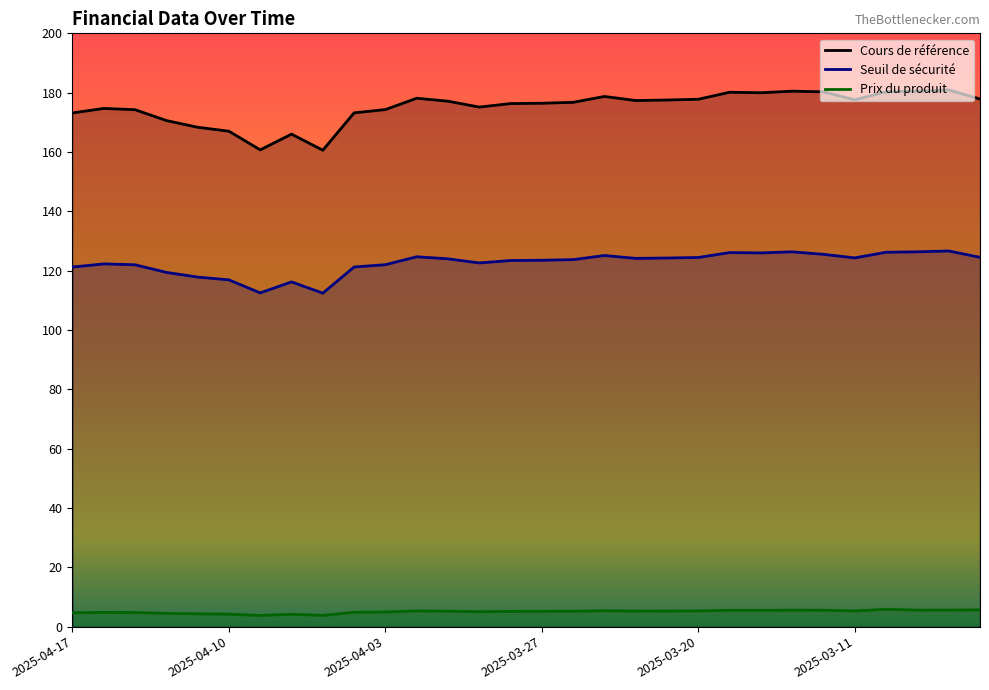

What are all the series names shown in the legend?

Cours de référence, Seuil de sécurité, Prix du produit